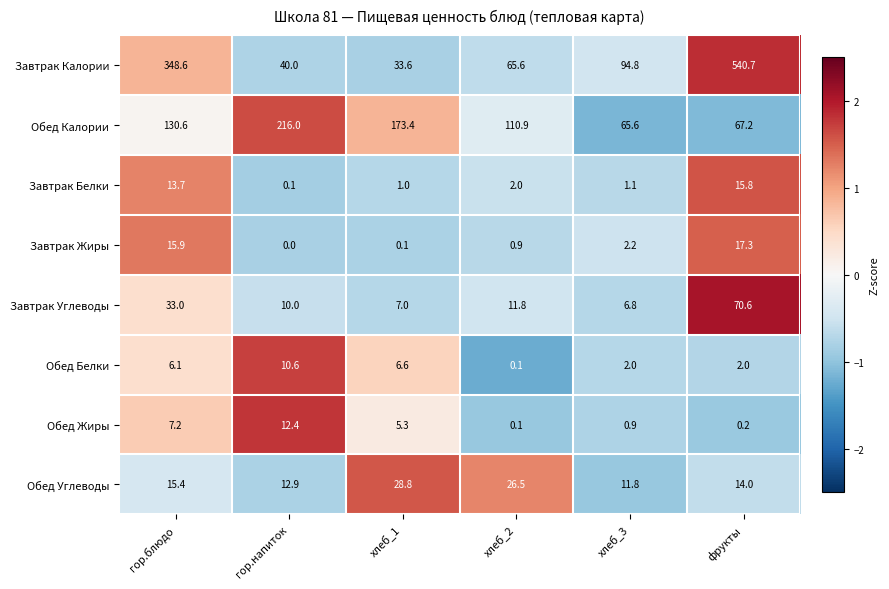

Which label corresponds to the largest value in the chart?

фрукты